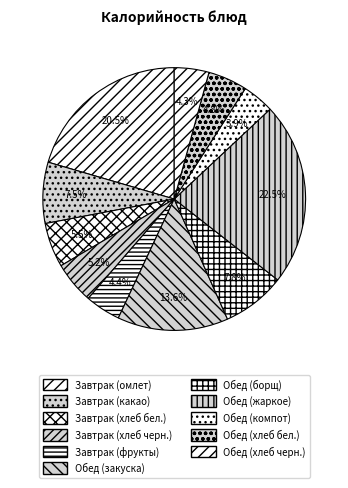

Which slice is the largest?

Обед (жаркое)